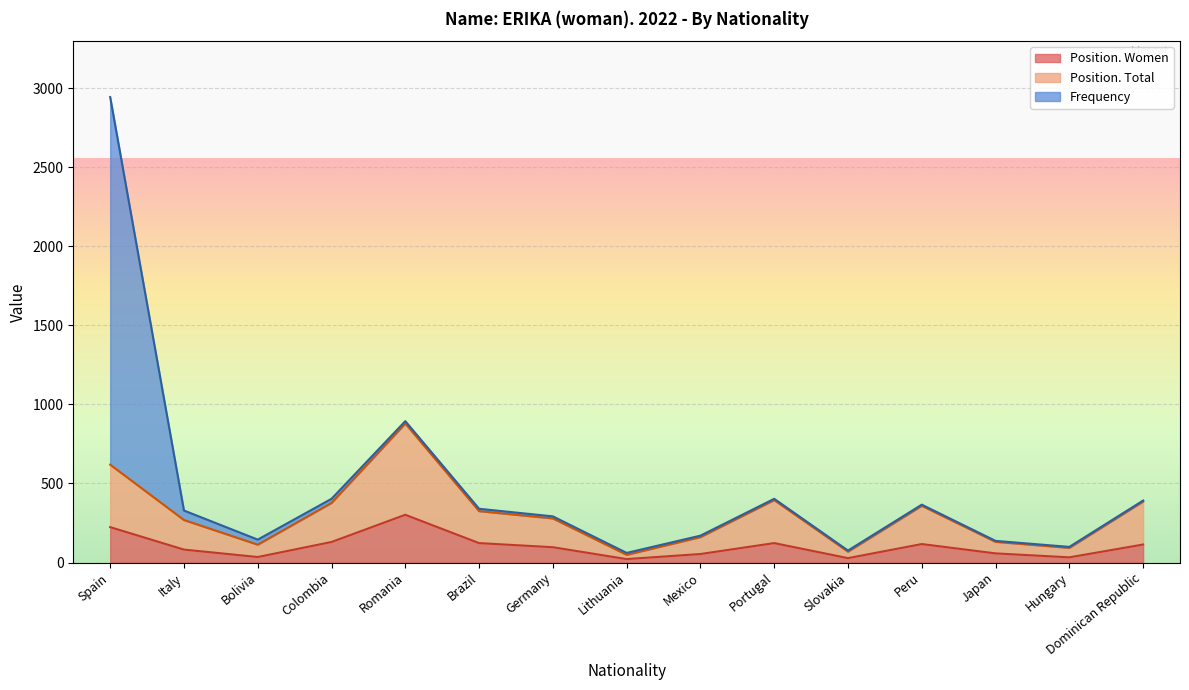

Which category has the highest value in the Position. Women series?

Romania